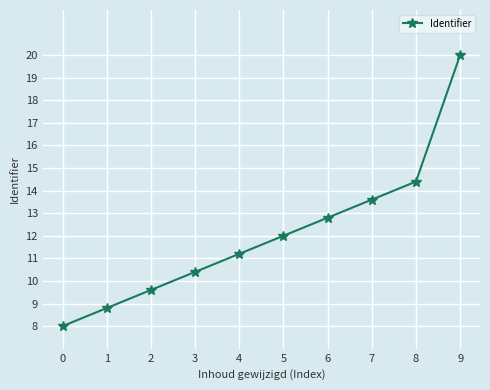

What is the change in value from 0 to 2?

+1.6